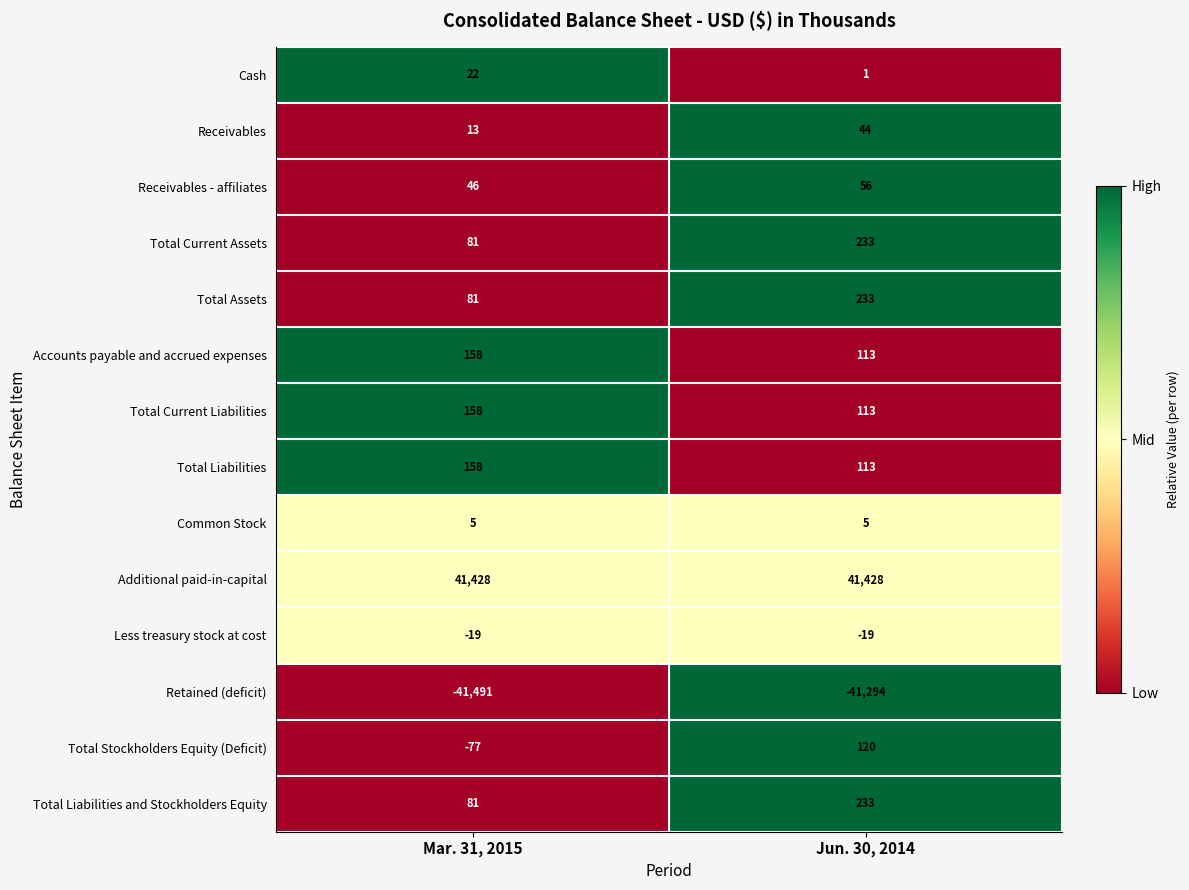

List the labels in order of Total Stockholders Equity (Deficit) value, largest first.

Jun. 30, 2014, Mar. 31, 2015